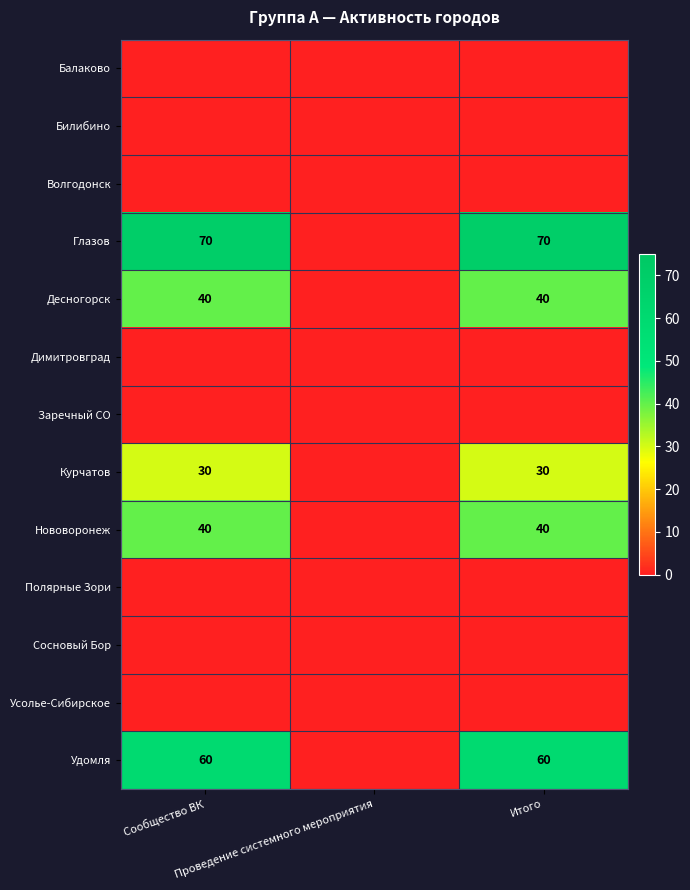

The Глазов series shows -48 at Проведение системного мероприятия. True or false?

False